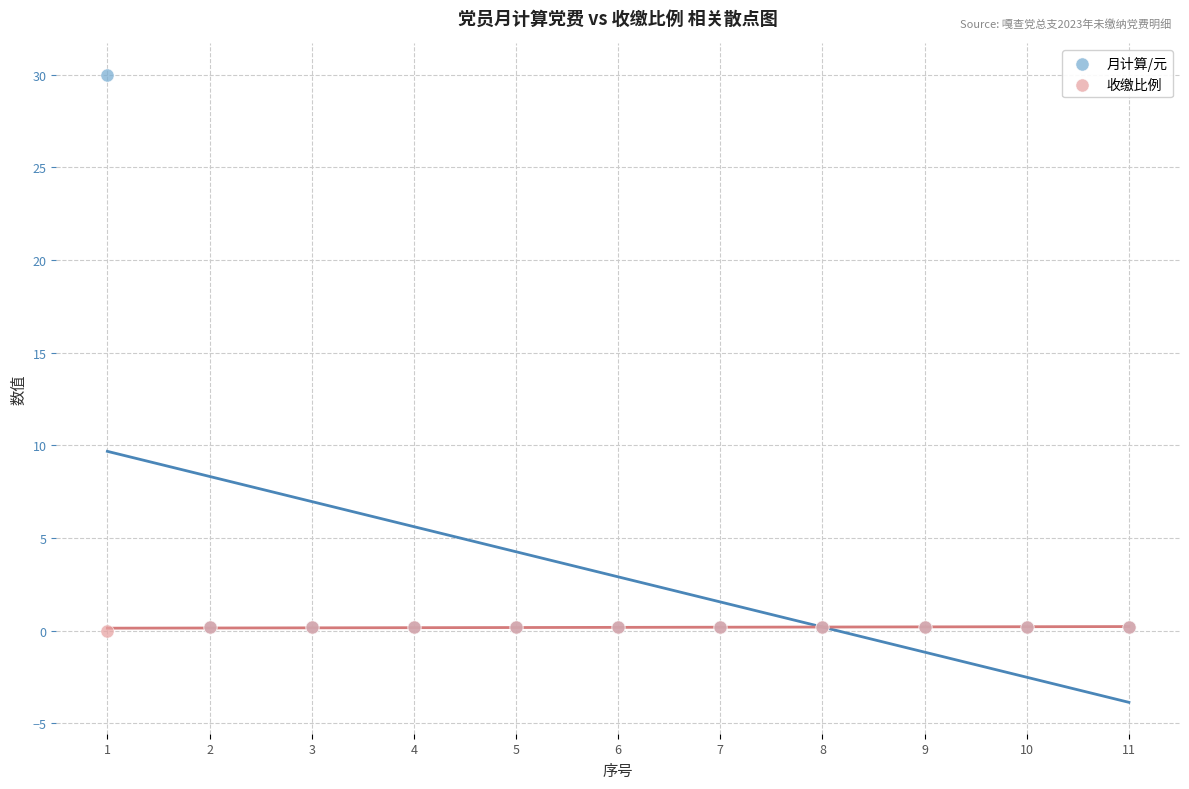

What are all the series names shown in the legend?

月计算/元, 收缴比例